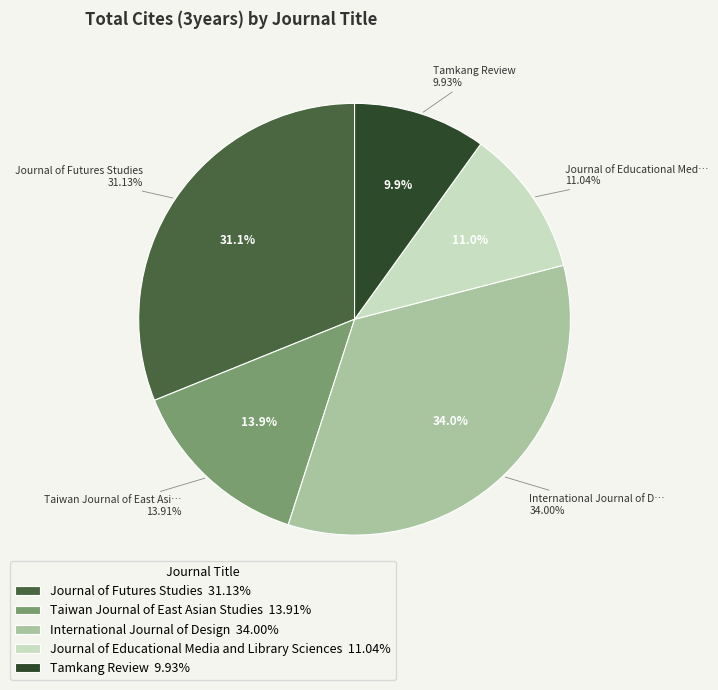

What is the change in value from Journal of Futures Studies to Tamkang Review?

-96